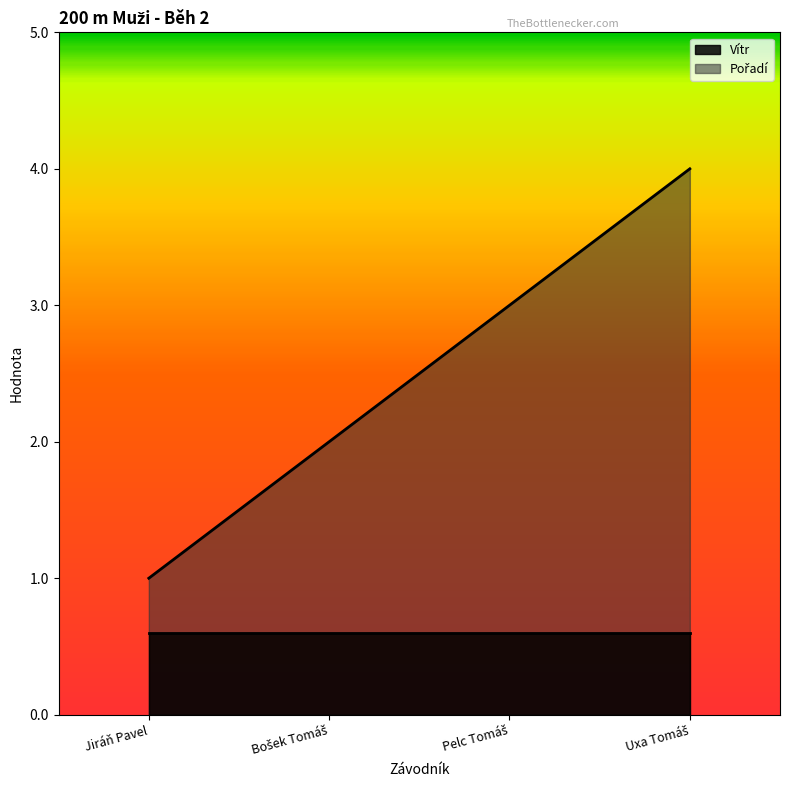

True or false: there are more than 0 points higher than both neighbors.

False